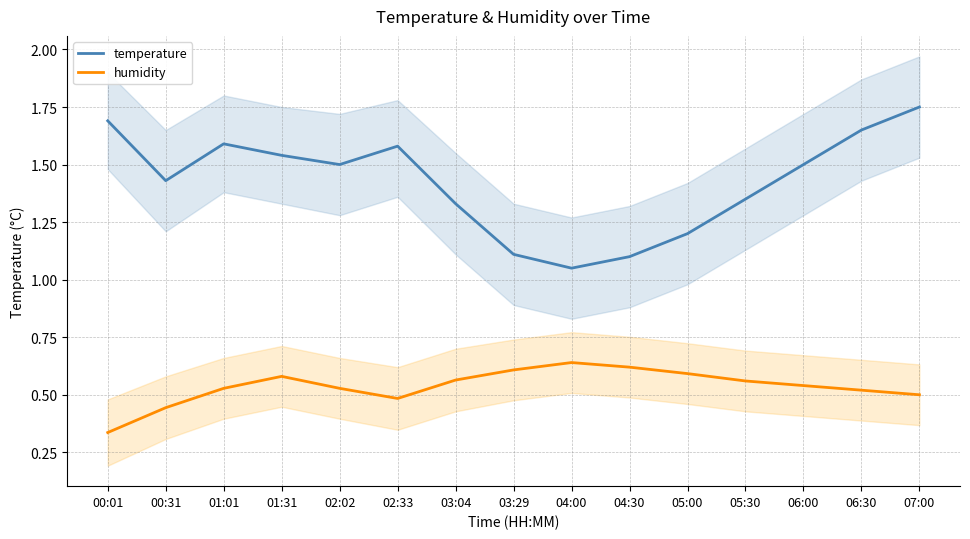

True or false: humidity and temperature intersect in this chart.

False